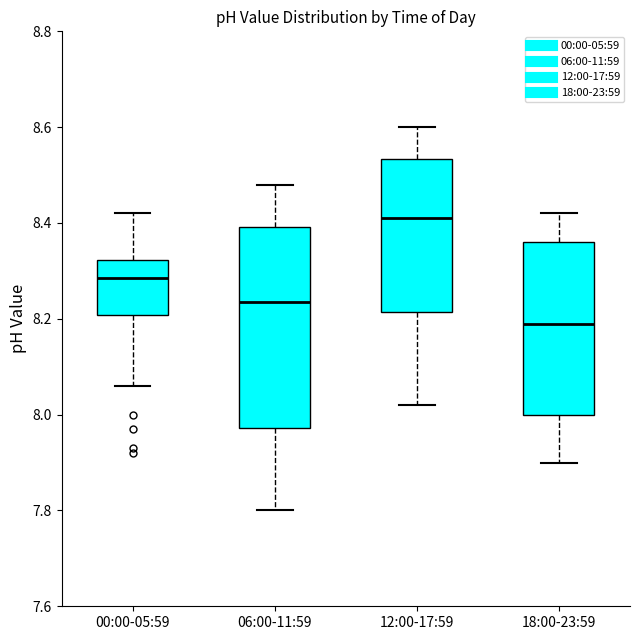

Reading left to right, read every box against the y-axis: the position of its median line, the range the box covers, and the ends of its whiskers. The values are not printed on the chart, so give them approximately, as read against the axis.

00:00-05:59: median 8.28, box 8.20 to 8.32, whiskers 8.06 to 8.42
06:00-11:59: median 8.24, box 7.98 to 8.40, whiskers 7.80 to 8.48
12:00-17:59: median 8.42, box 8.22 to 8.54, whiskers 8.02 to 8.60
18:00-23:59: median 8.20, box 8.00 to 8.36, whiskers 7.90 to 8.42